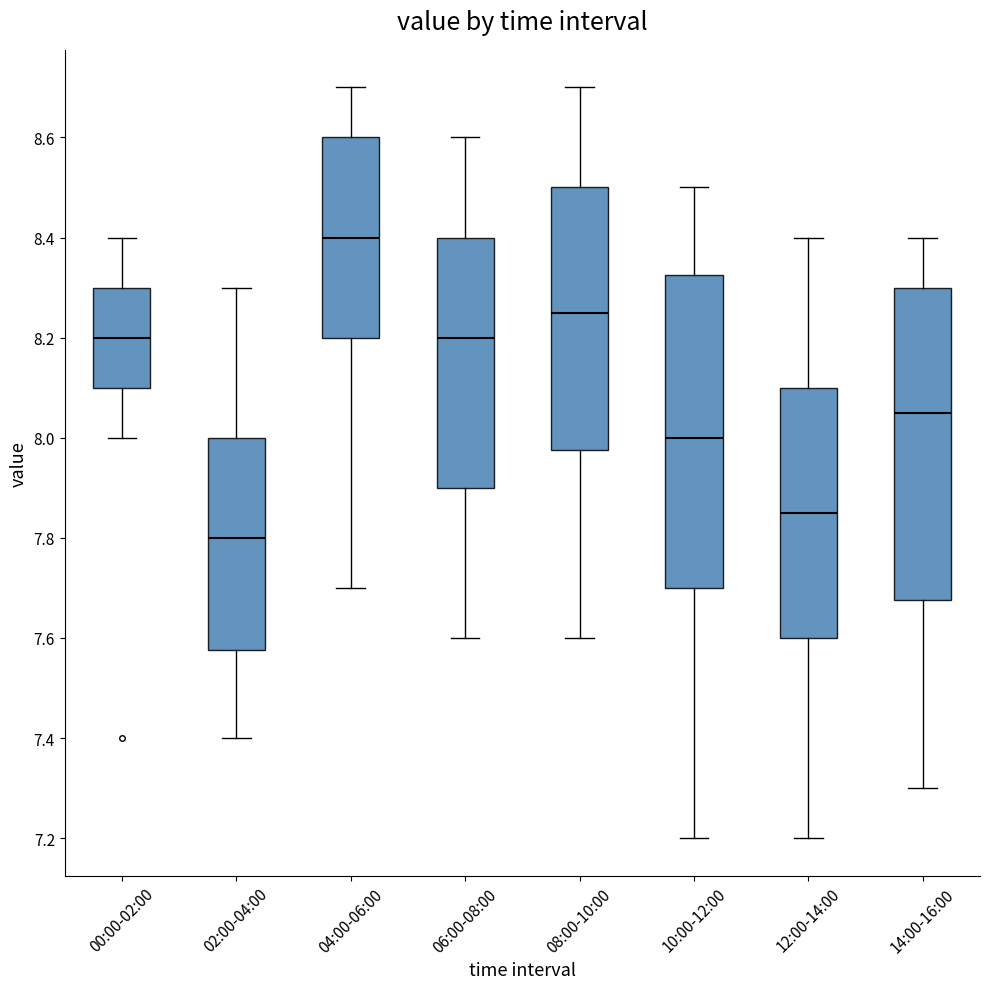

Which box's median line is the lowest?

02:00-04:00